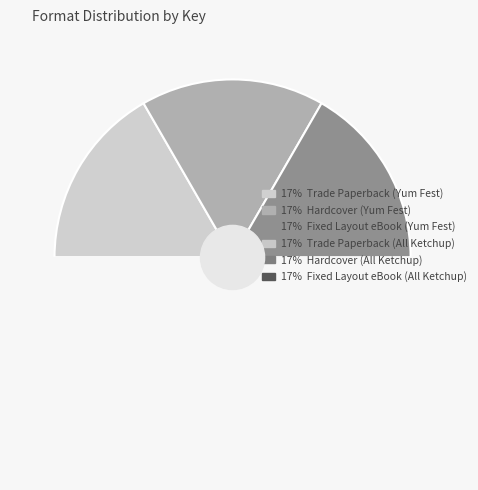

Rank the categories by value from lowest to highest.

Trade Paperback (All Ketchup), Hardcover (All Ketchup), Fixed Layout eBook (All Ketchup), Trade Paperback (Yum Fest), Hardcover (Yum Fest), Fixed Layout eBook (Yum Fest)